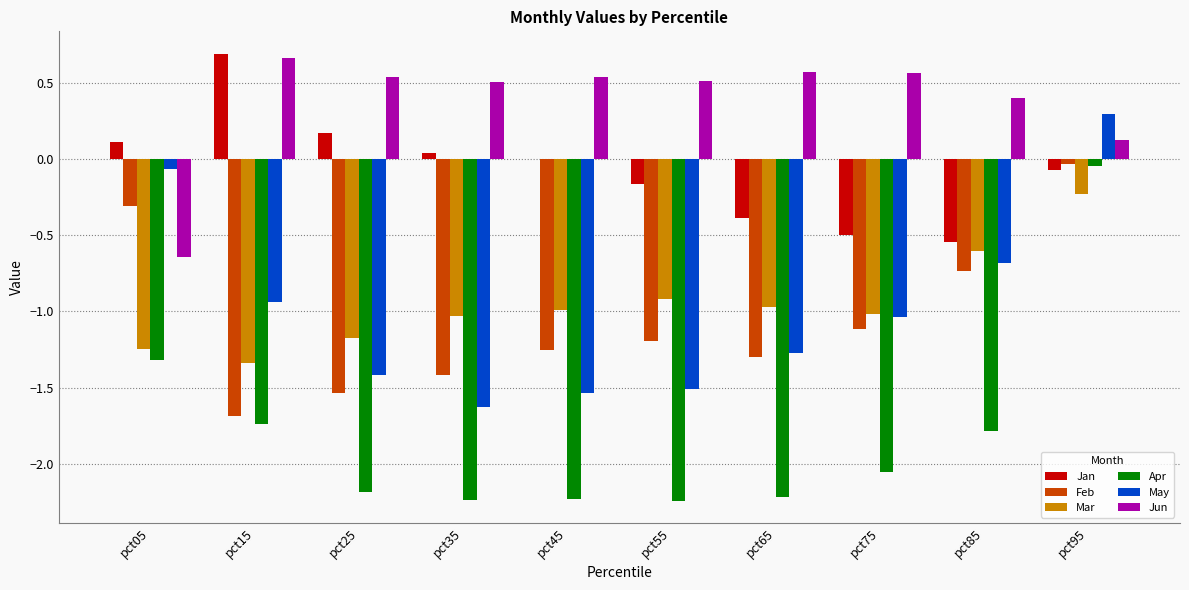

Is it true that Feb equals -1.8 at pct75?

False